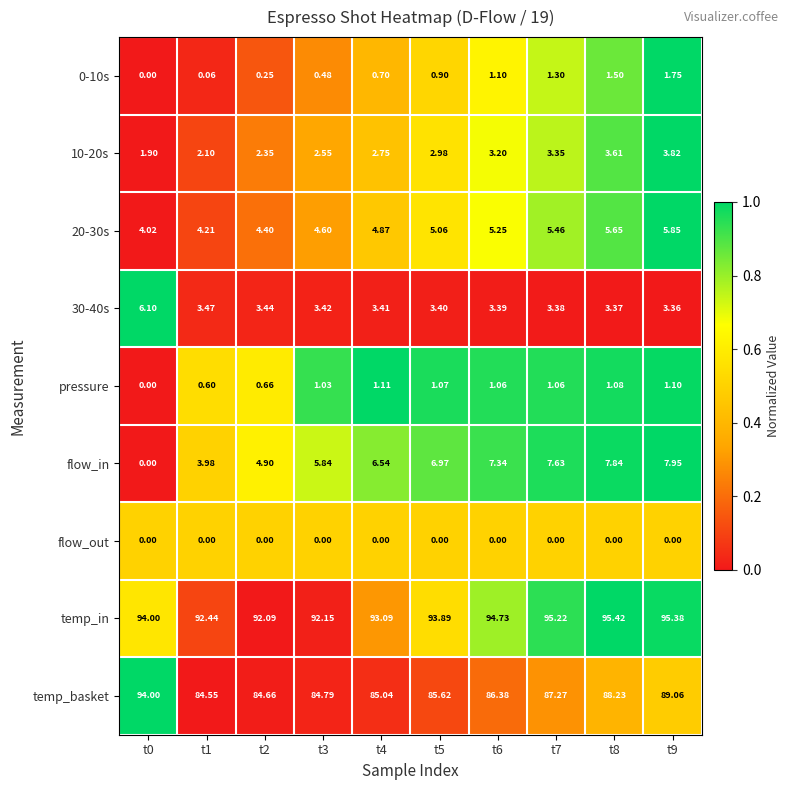

What is the difference between the highest and lowest values at t9?

95.4